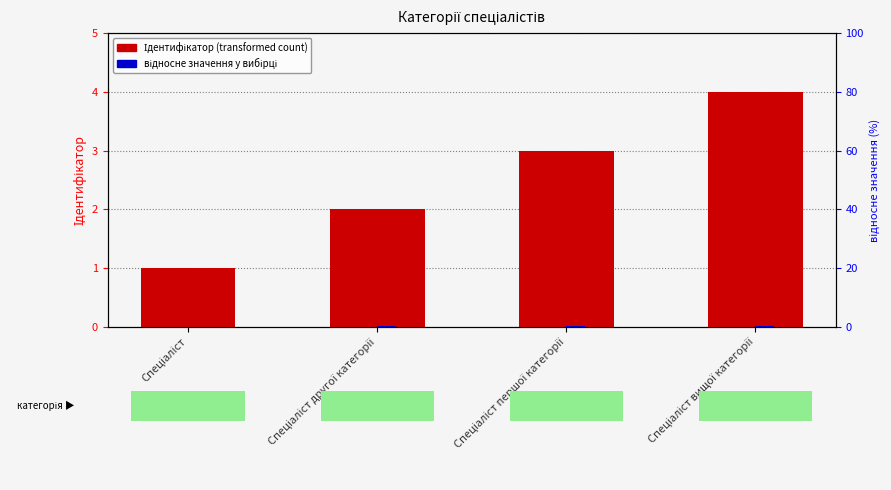

What is the maximum value for відносне значення?

0.3